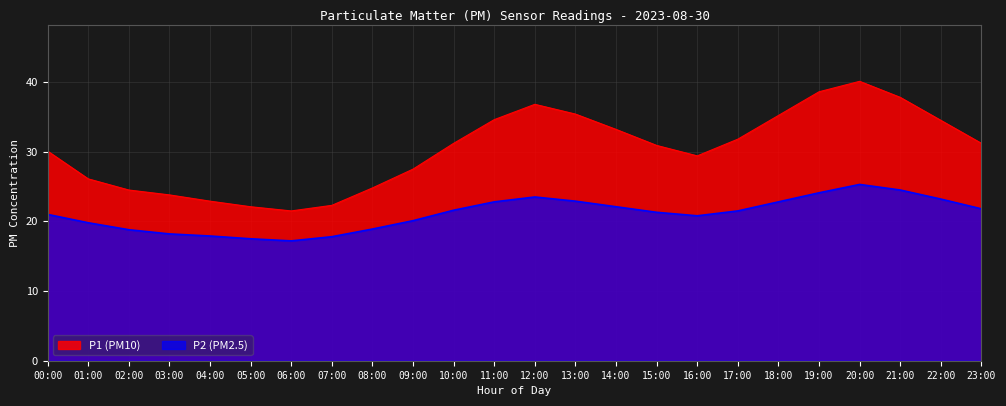

Rank the series by their average value, from highest to lowest.

P1, P2